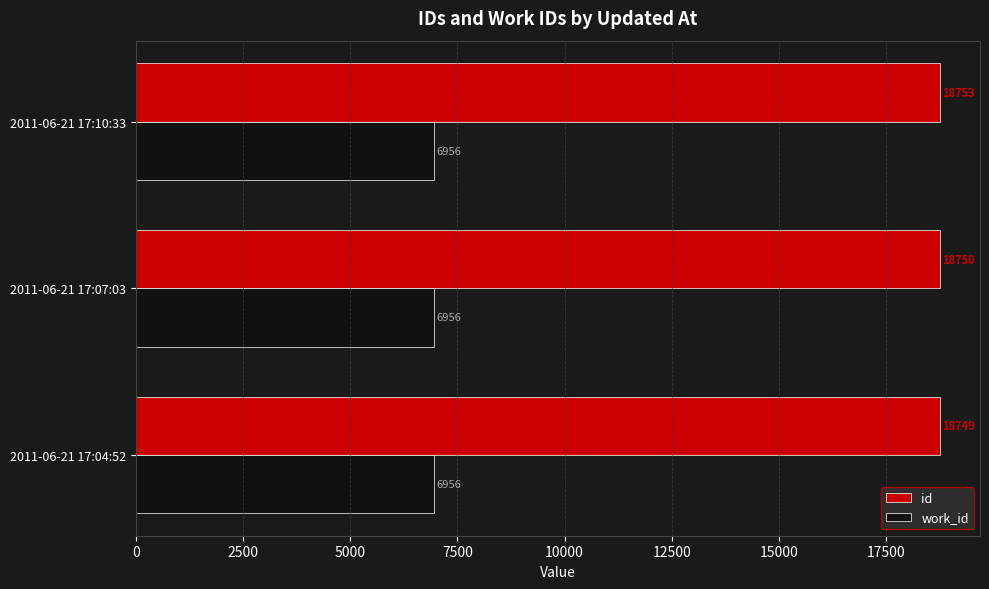

Which label corresponds to the largest value in the chart?

2011-06-21 17:10:33